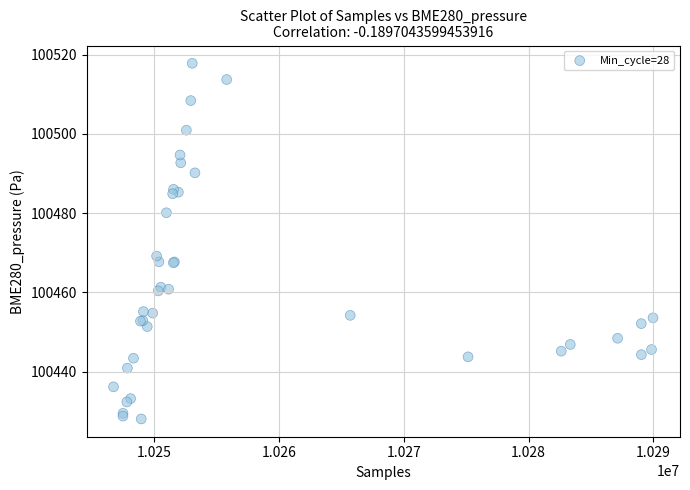

What Y value in the scatter plot is closest to 100472?

100469.2